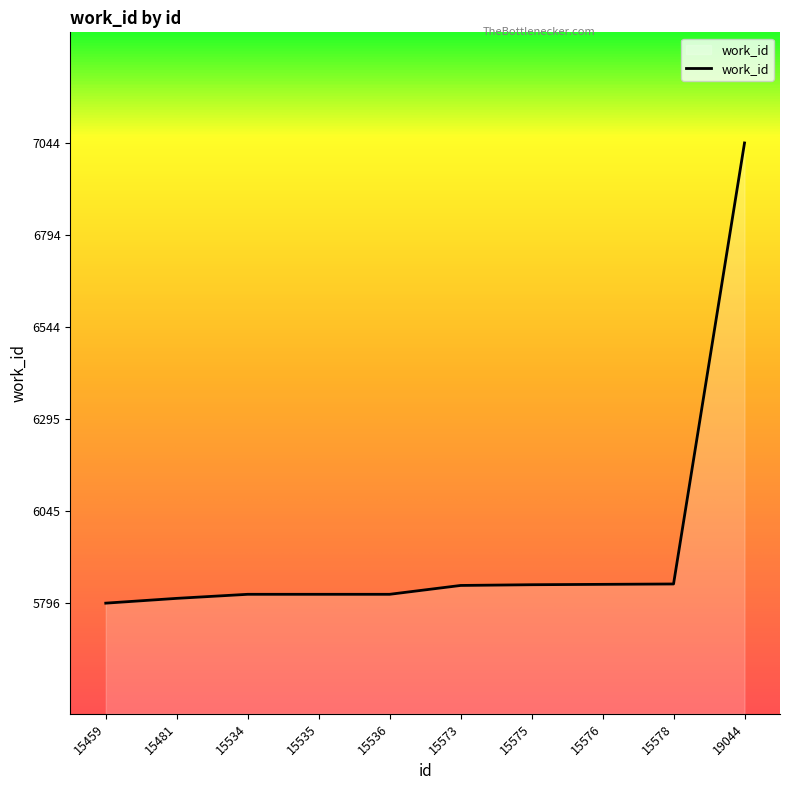

What is the minimum value shown in the chart?

5796